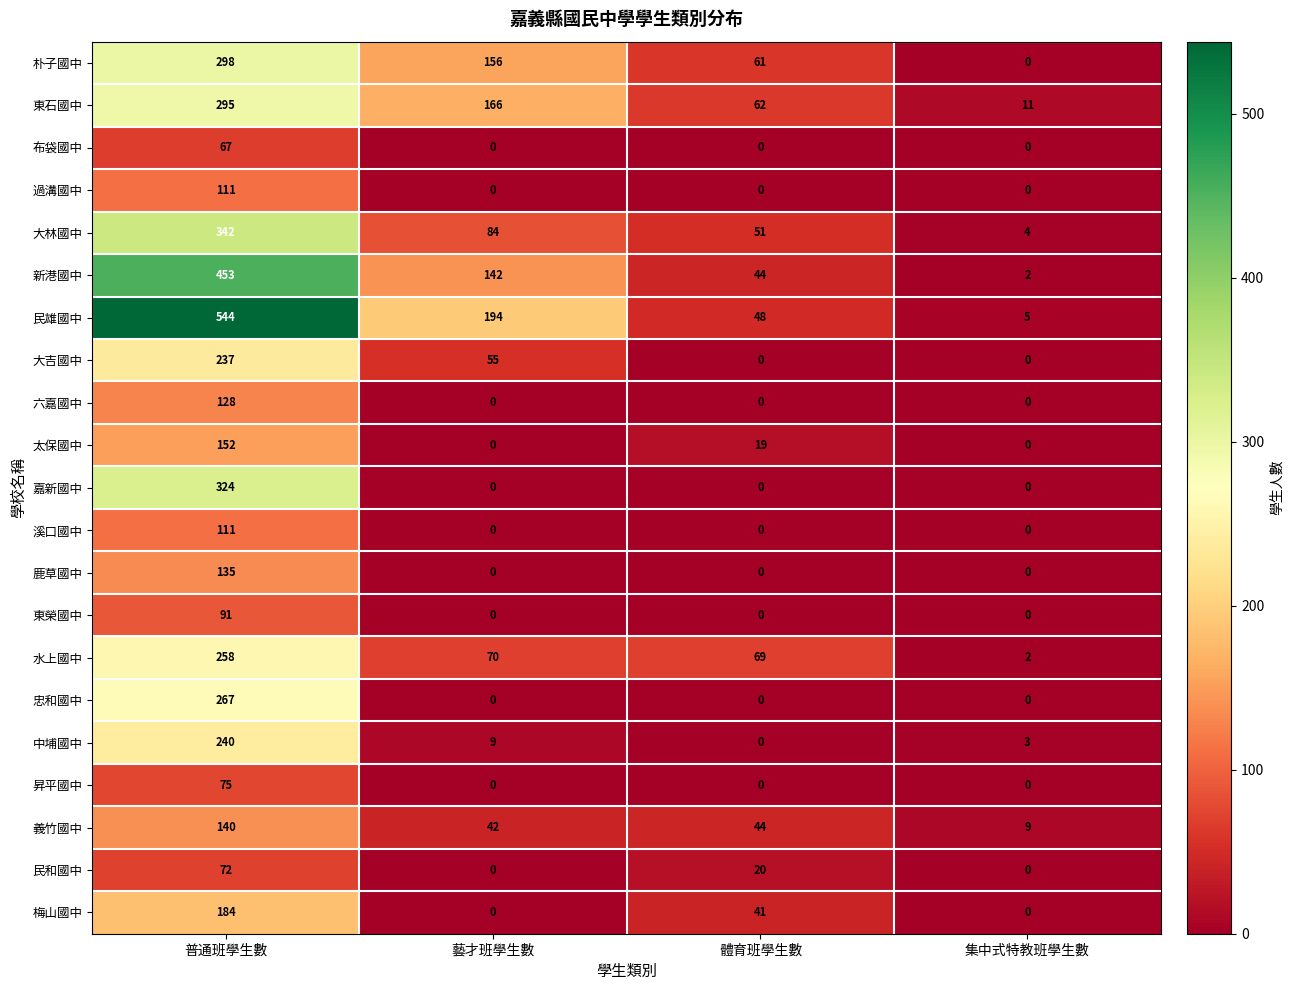

How many distinct data groups are displayed?

21